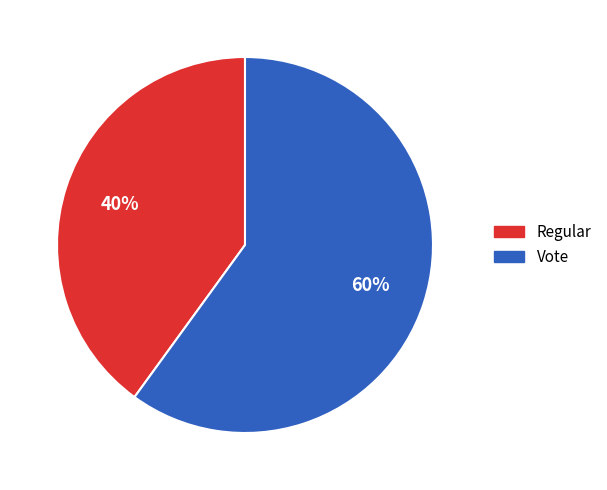

To the nearest percent, what percentage of the pie is Regular?

40%